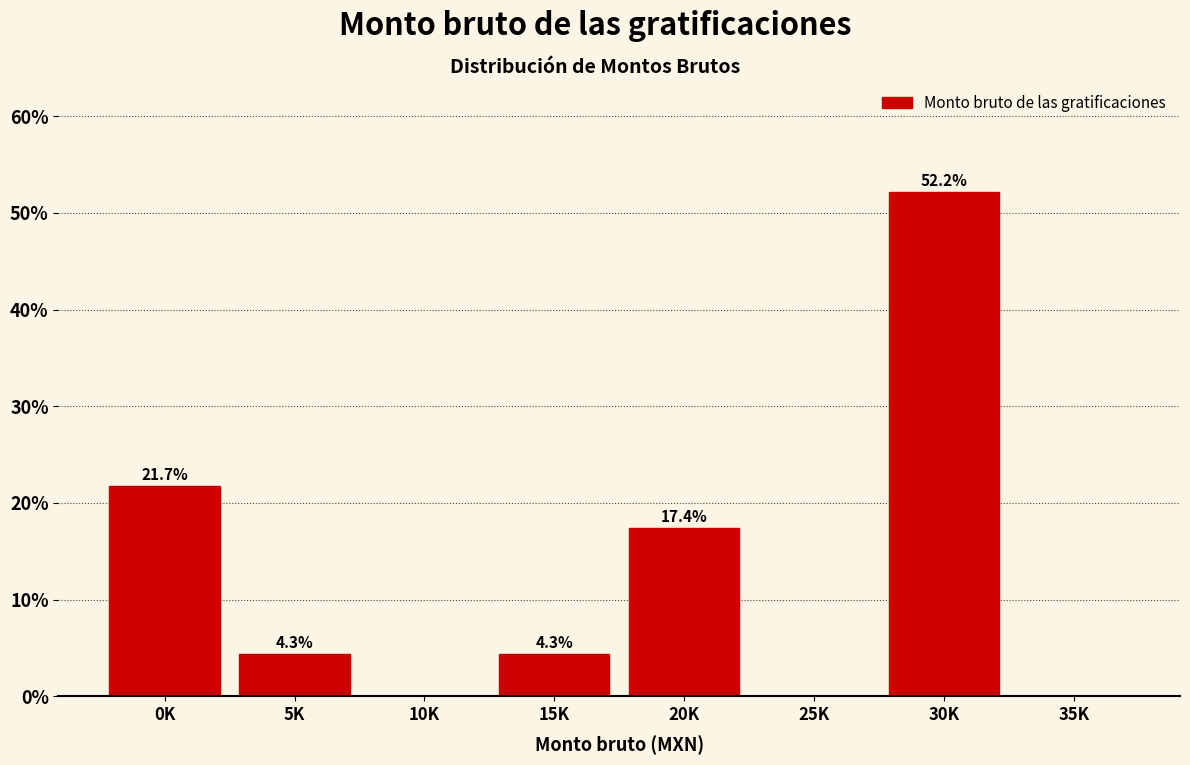

Reading right to left, transcribe all the data shown in this chart.

35K=0.0	30K=52.2	25K=0.0	20K=17.4	15K=4.3	10K=0.0	5K=4.3	0K=21.7